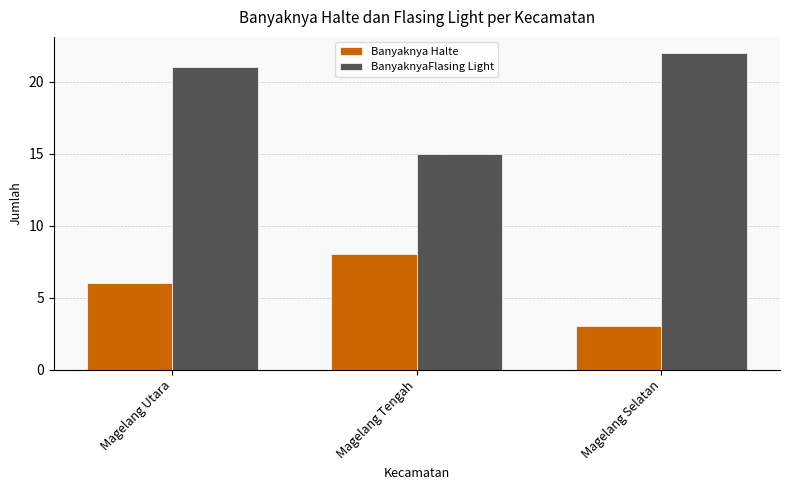

List the series in order of their peak value, lowest first.

Banyaknya Halte, BanyaknyaFlasing Light